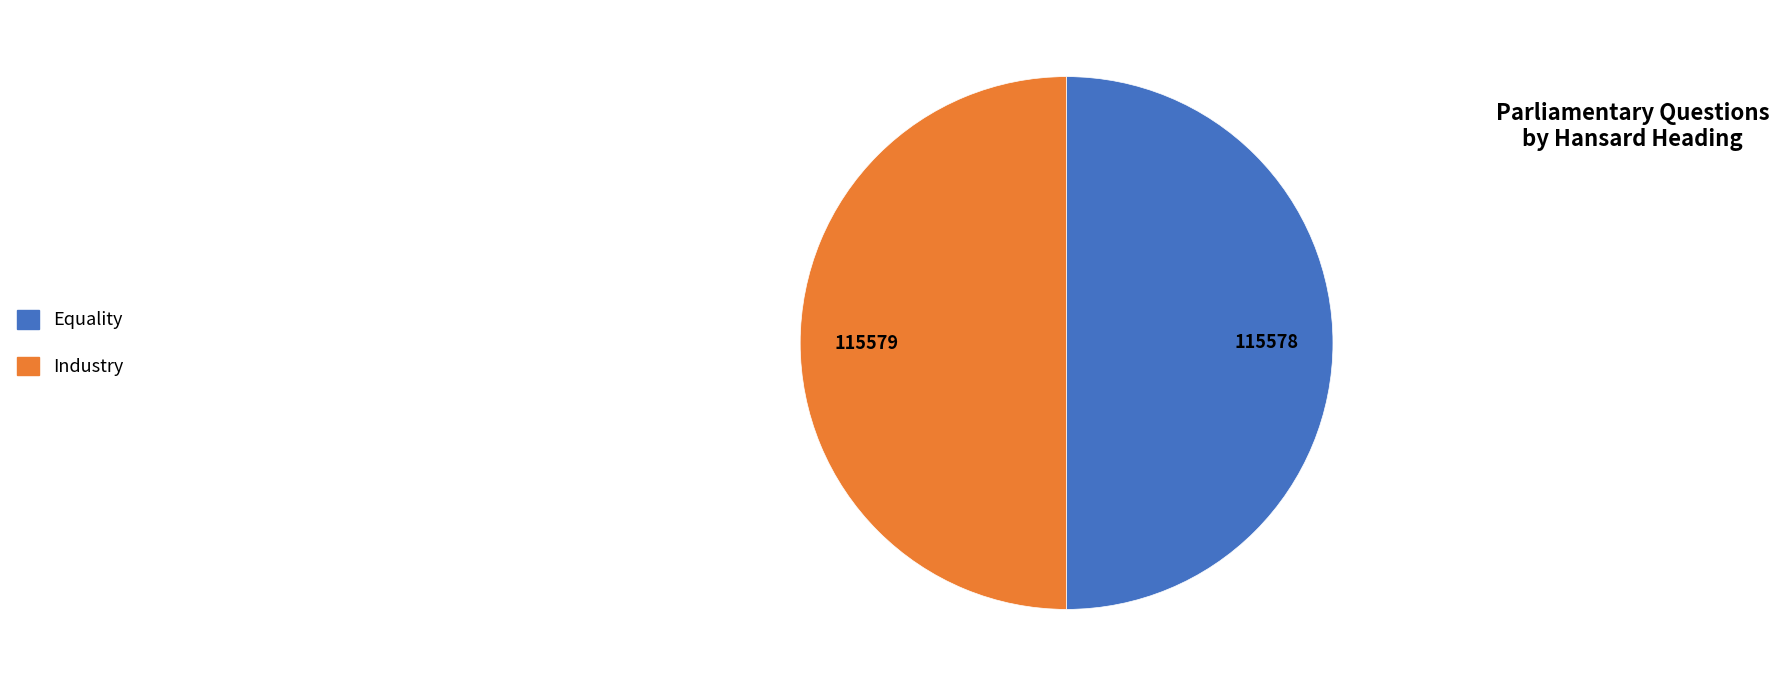

True or false: Equality accounts for 63% of the total.

False